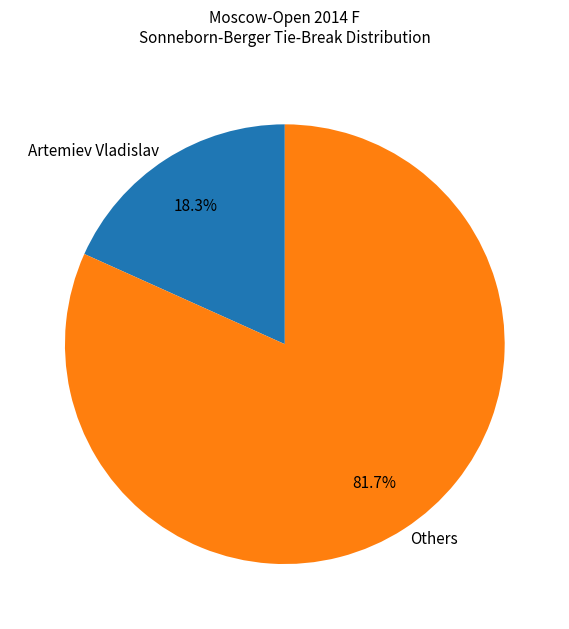

How many slices are in this pie chart?

2